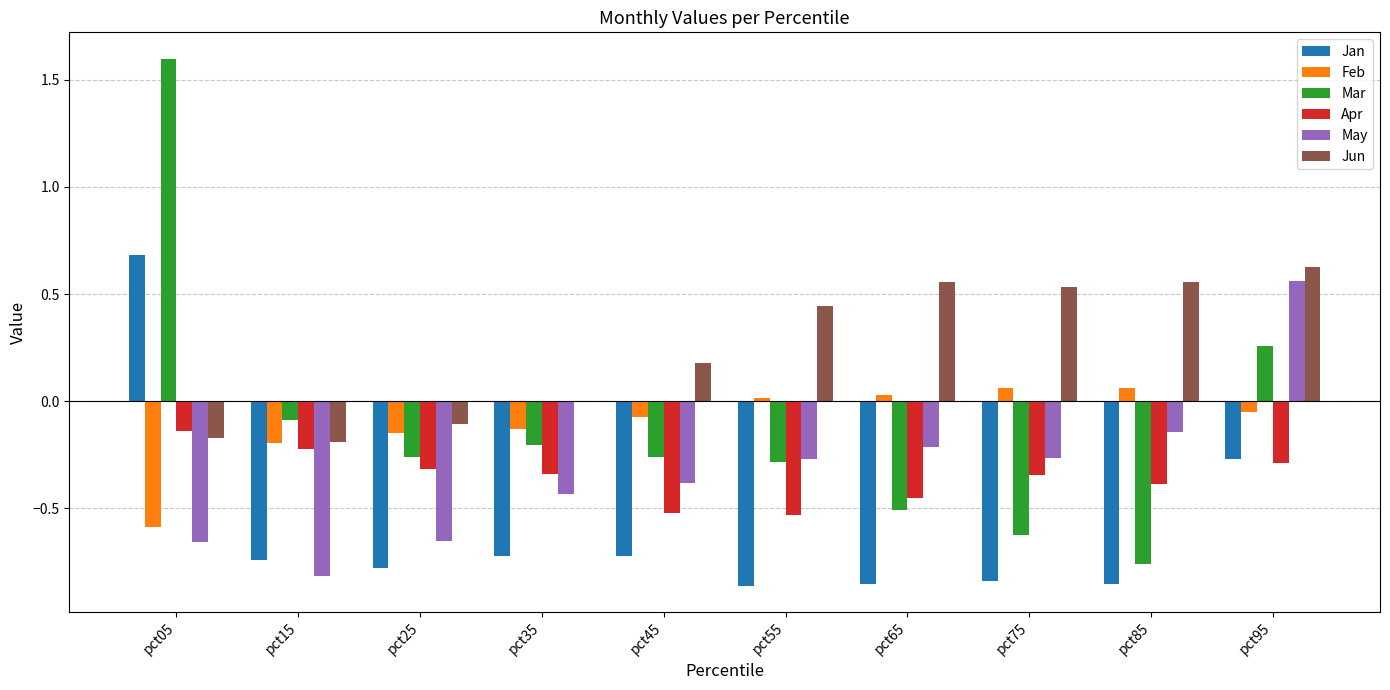

Are the bars horizontal?

No